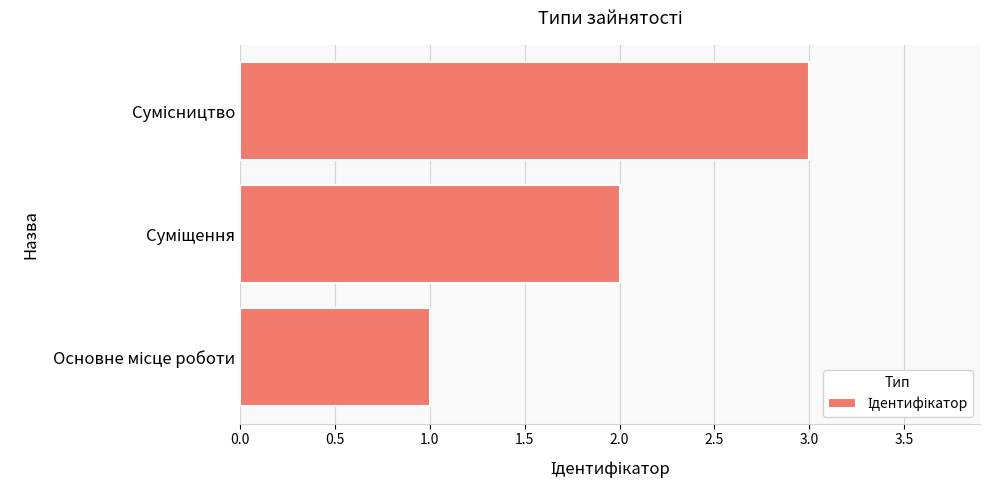

What is the minimum value shown in the chart?

1